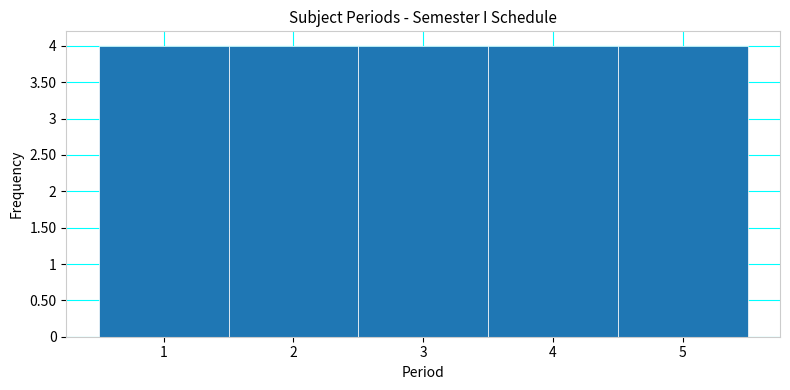

Reading left to right, transcribe this chart: for each bar, give the range it covers on the x-axis and its height. The values are not printed on the chart, so give them approximately, as read against the axis.

0.5 to 1.5: 4
1.5 to 2.5: 4
2.5 to 3.5: 4
3.5 to 4.5: 4
4.5 to 5.5: 4